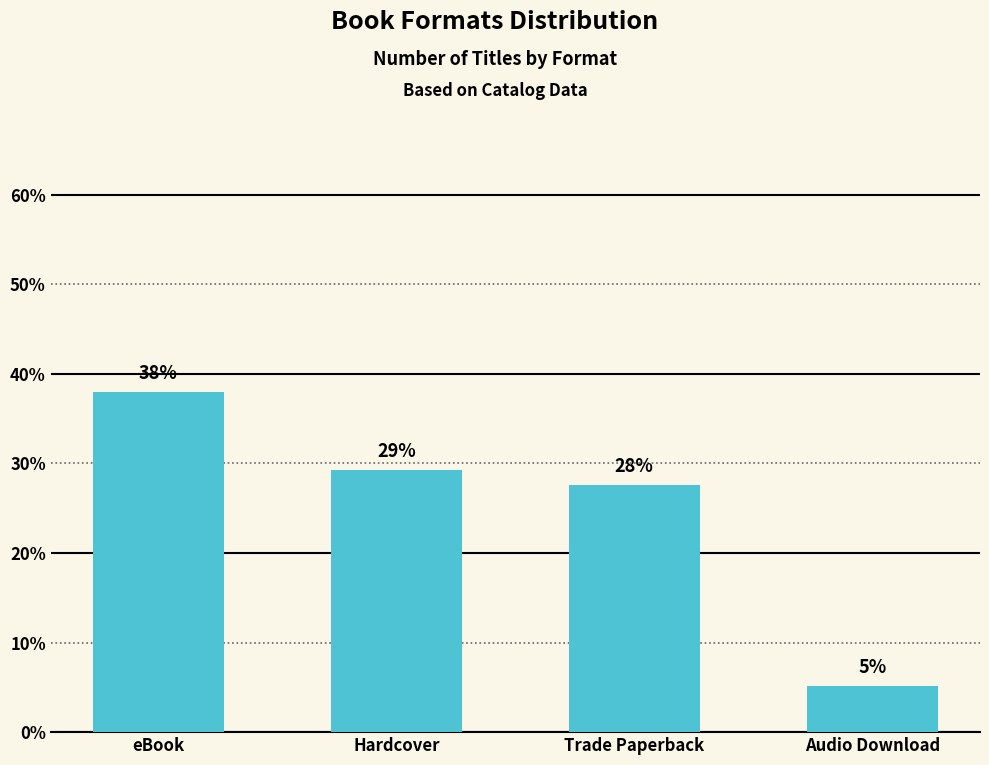

Rank the categories by value from highest to lowest.

eBook, Hardcover, Trade Paperback, Audio Download